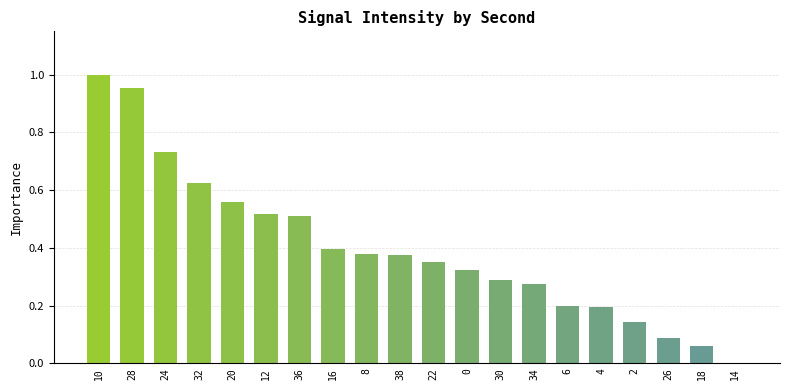

Between 12 and 24, which is larger?

24